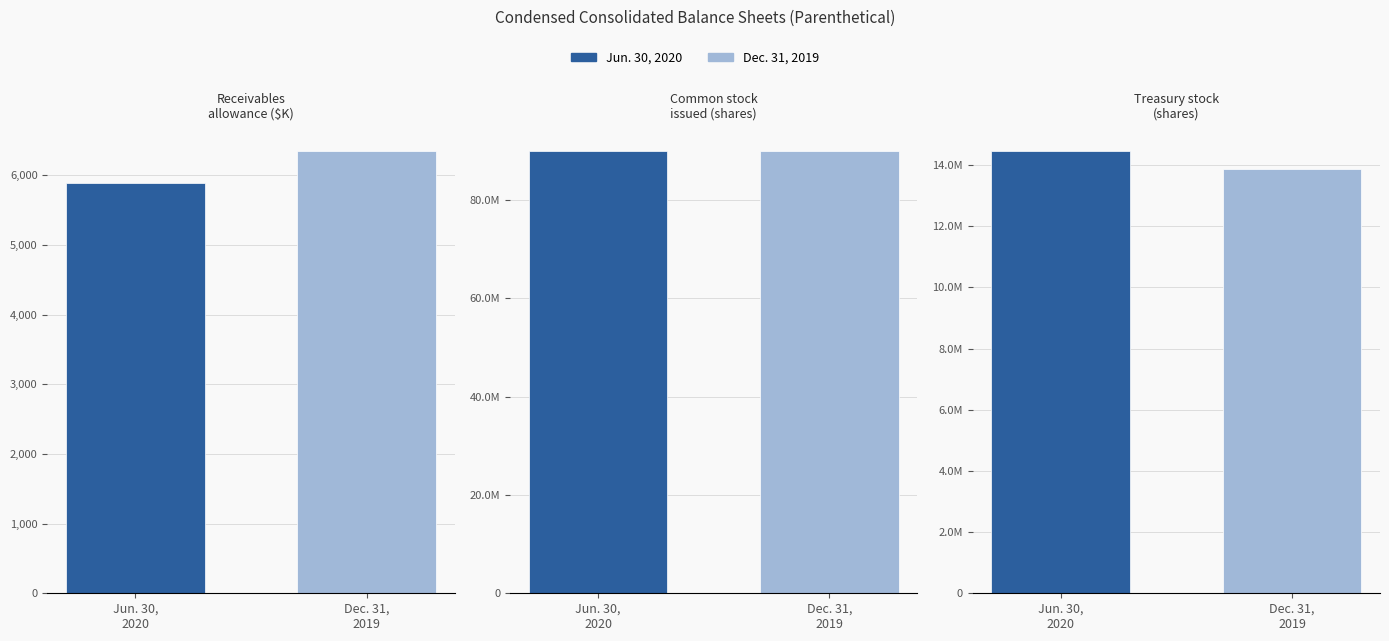

List the series in order of their peak value, highest first.

Dec. 31, 2019, Jun. 30, 2020